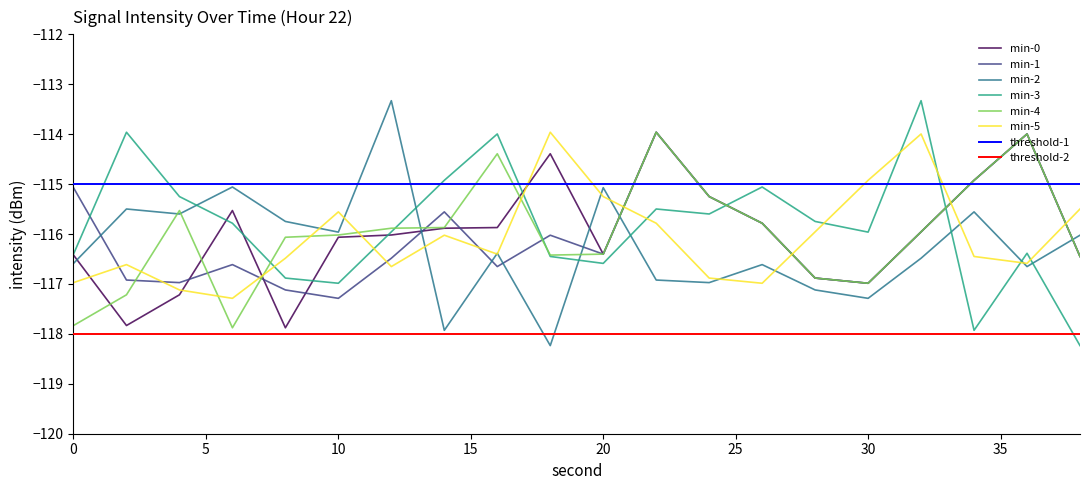

Count the number of data series in this chart.

6